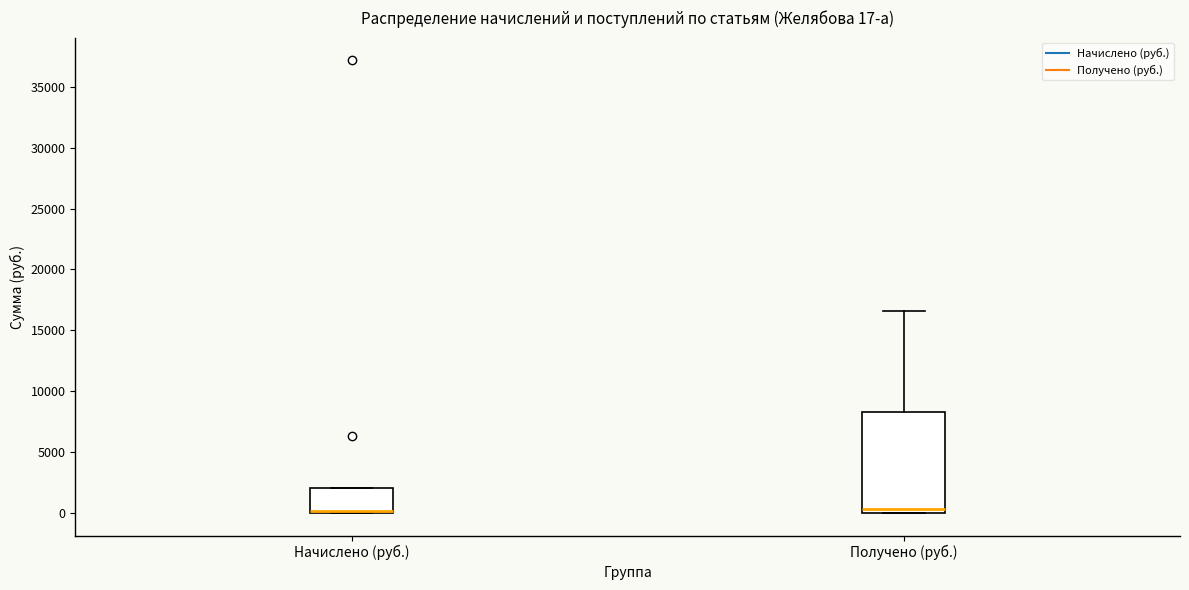

Comparing the boxes themselves (not the whiskers), which one is the tallest?

Получено (руб.)